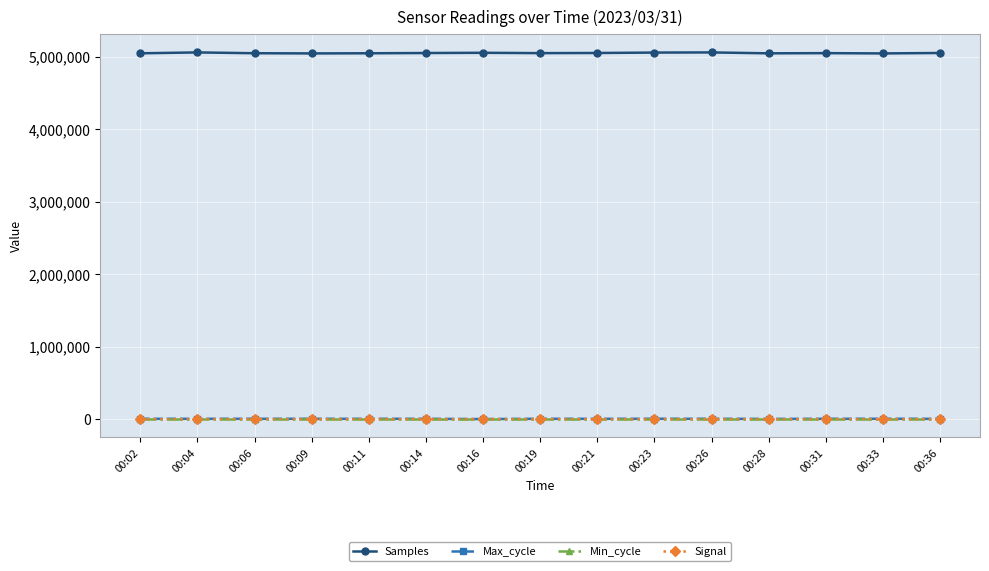

Which series has the largest range (max minus min)?

Samples